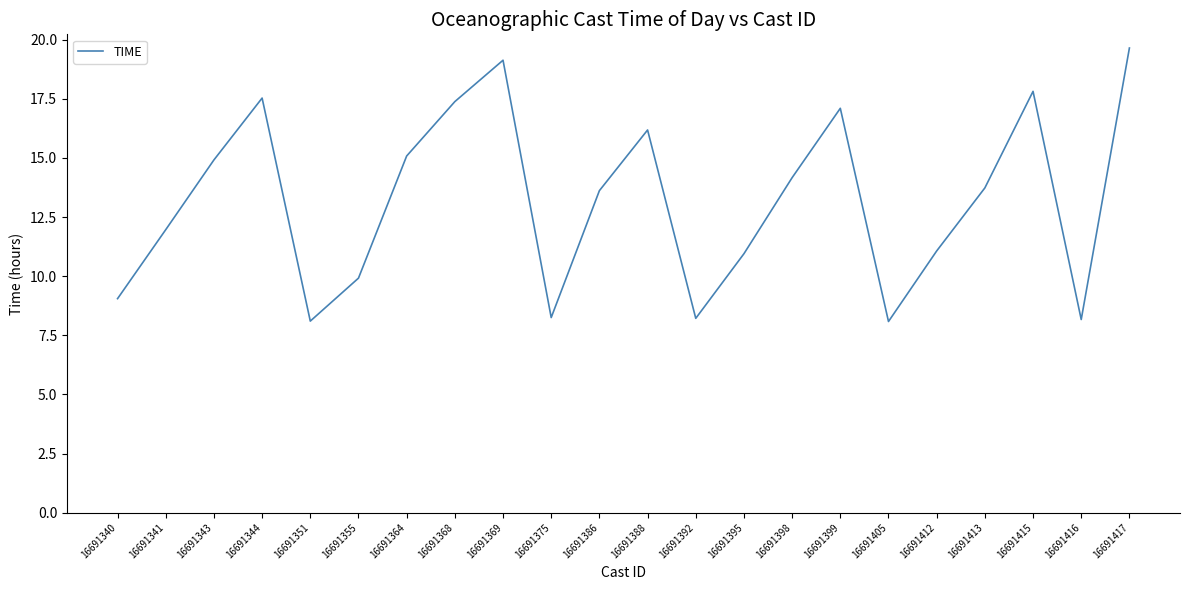

How many lines are shown in the chart?

1